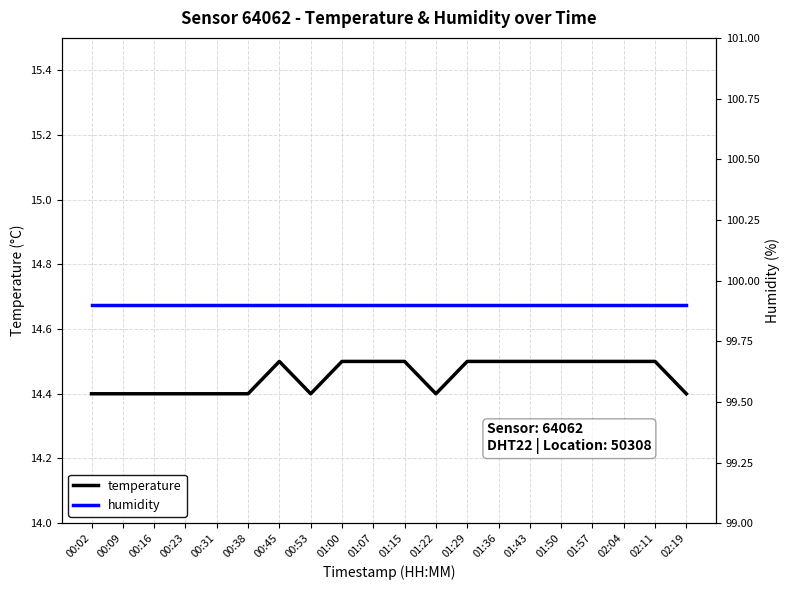

Reading right to left, what are all the values shown in this chart?

temperature: 02:19=14.4	02:11=14.5	02:04=14.5	01:57=14.5	01:50=14.5	01:43=14.5	01:36=14.5	01:29=14.5	01:22=14.4	01:15=14.5	01:07=14.5	01:00=14.5	00:53=14.4	00:45=14.5	00:38=14.4	00:31=14.4	00:23=14.4	00:16=14.4	00:09=14.4	00:02=14.4
humidity: 02:19=99.9	02:11=99.9	02:04=99.9	01:57=99.9	01:50=99.9	01:43=99.9	01:36=99.9	01:29=99.9	01:22=99.9	01:15=99.9	01:07=99.9	01:00=99.9	00:53=99.9	00:45=99.9	00:38=99.9	00:31=99.9	00:23=99.9	00:16=99.9	00:09=99.9	00:02=99.9